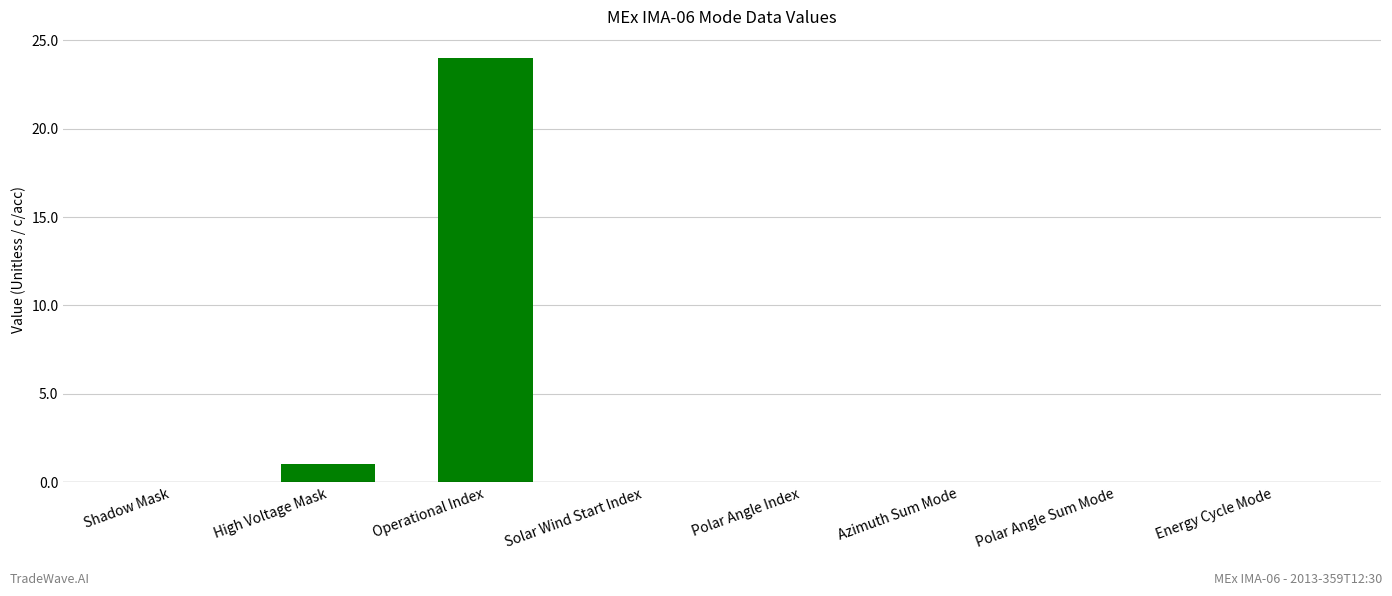

Is it true that the value at Polar Angle Index is 0?

True